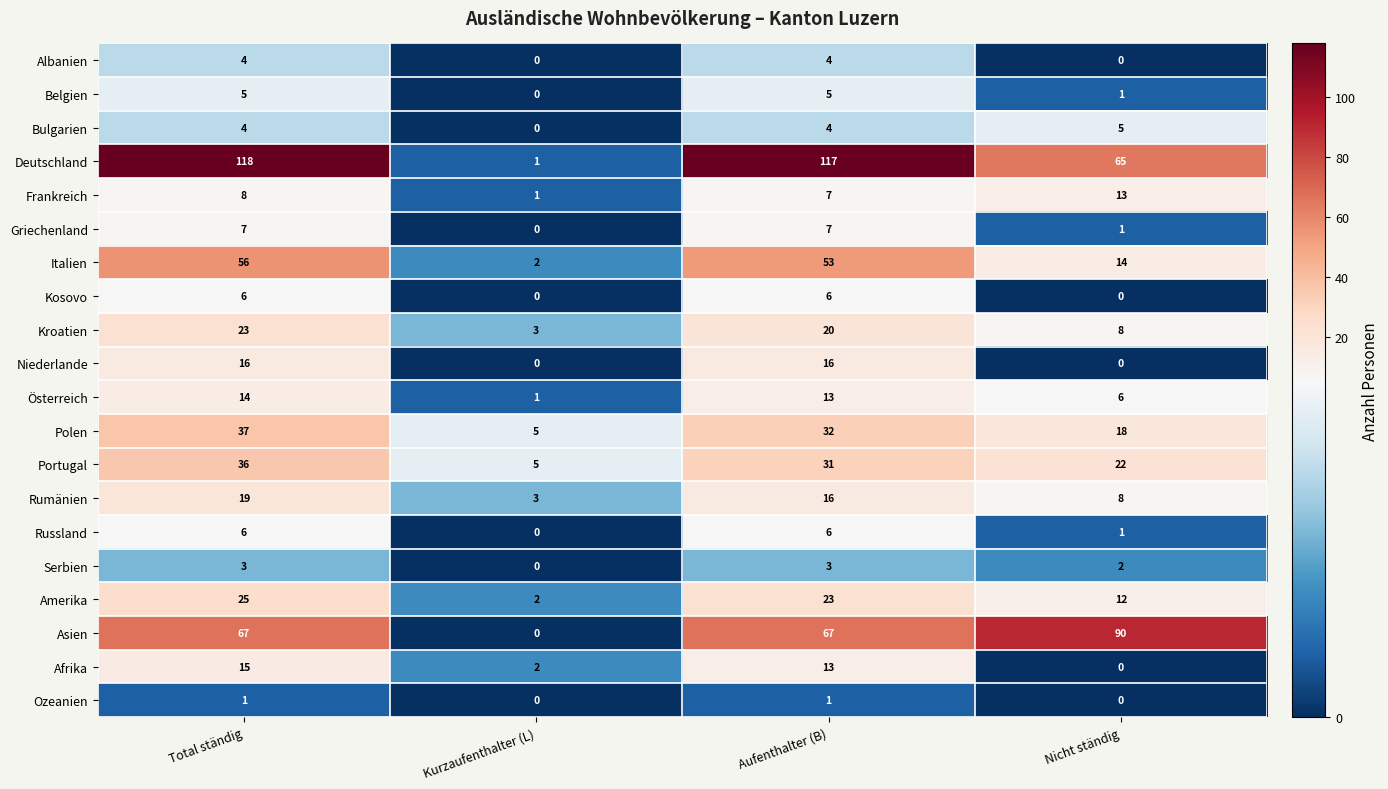

How many categories are shown in the chart?

4